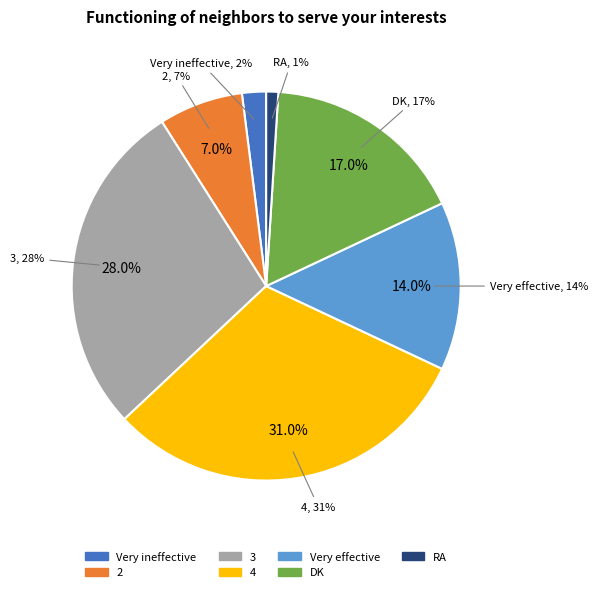

Is Very ineffective the majority of the pie?

No